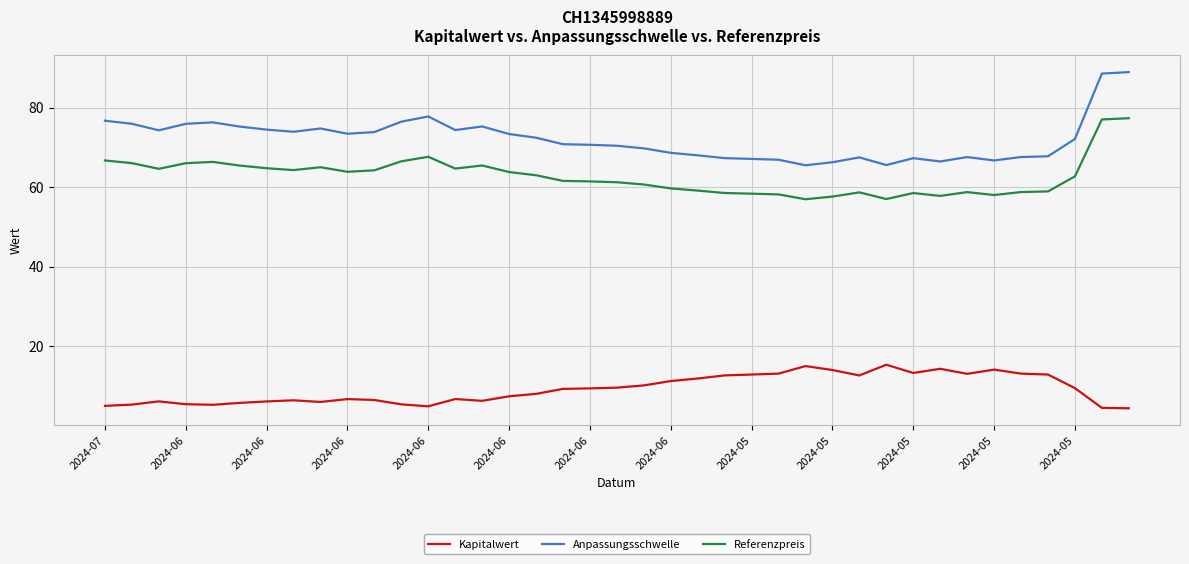

Which series has the largest total across all categories?

Anpassungsschwelle